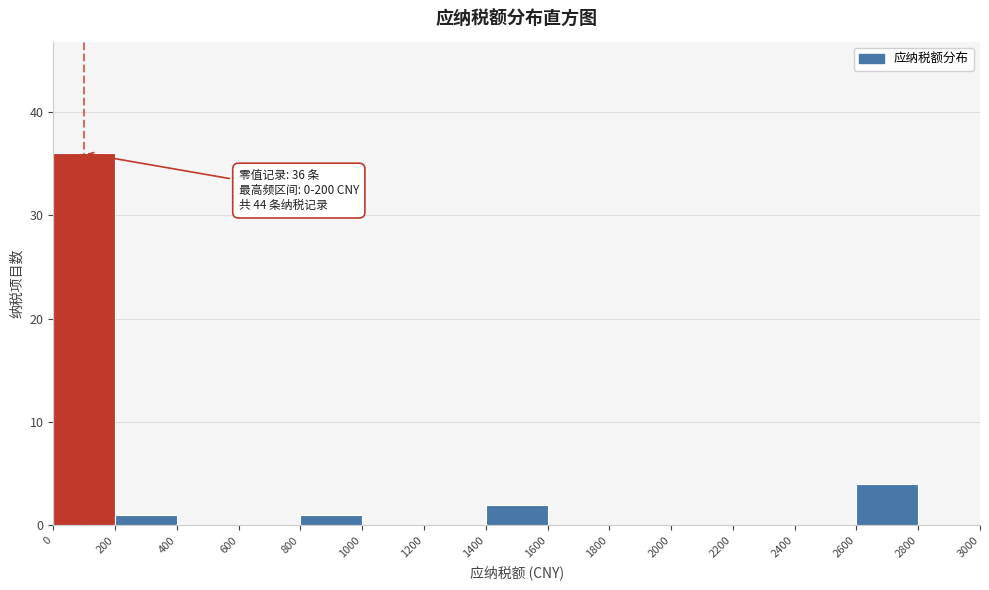

Over which range of the x-axis is the bar tallest?

0 to 200